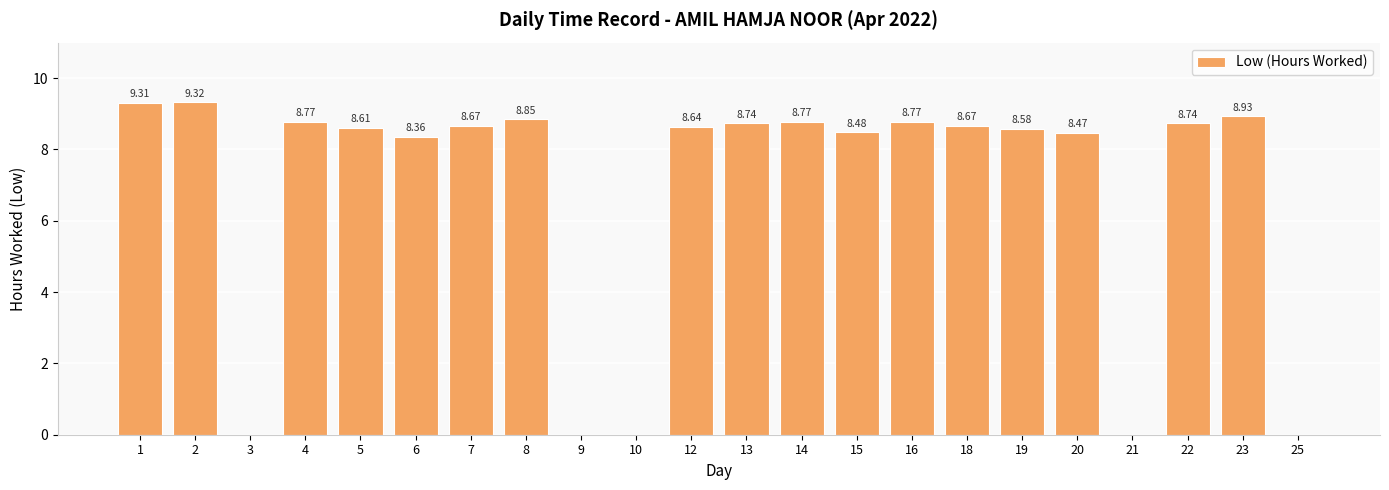

True or false: the data shows 5.3 at 15.

False